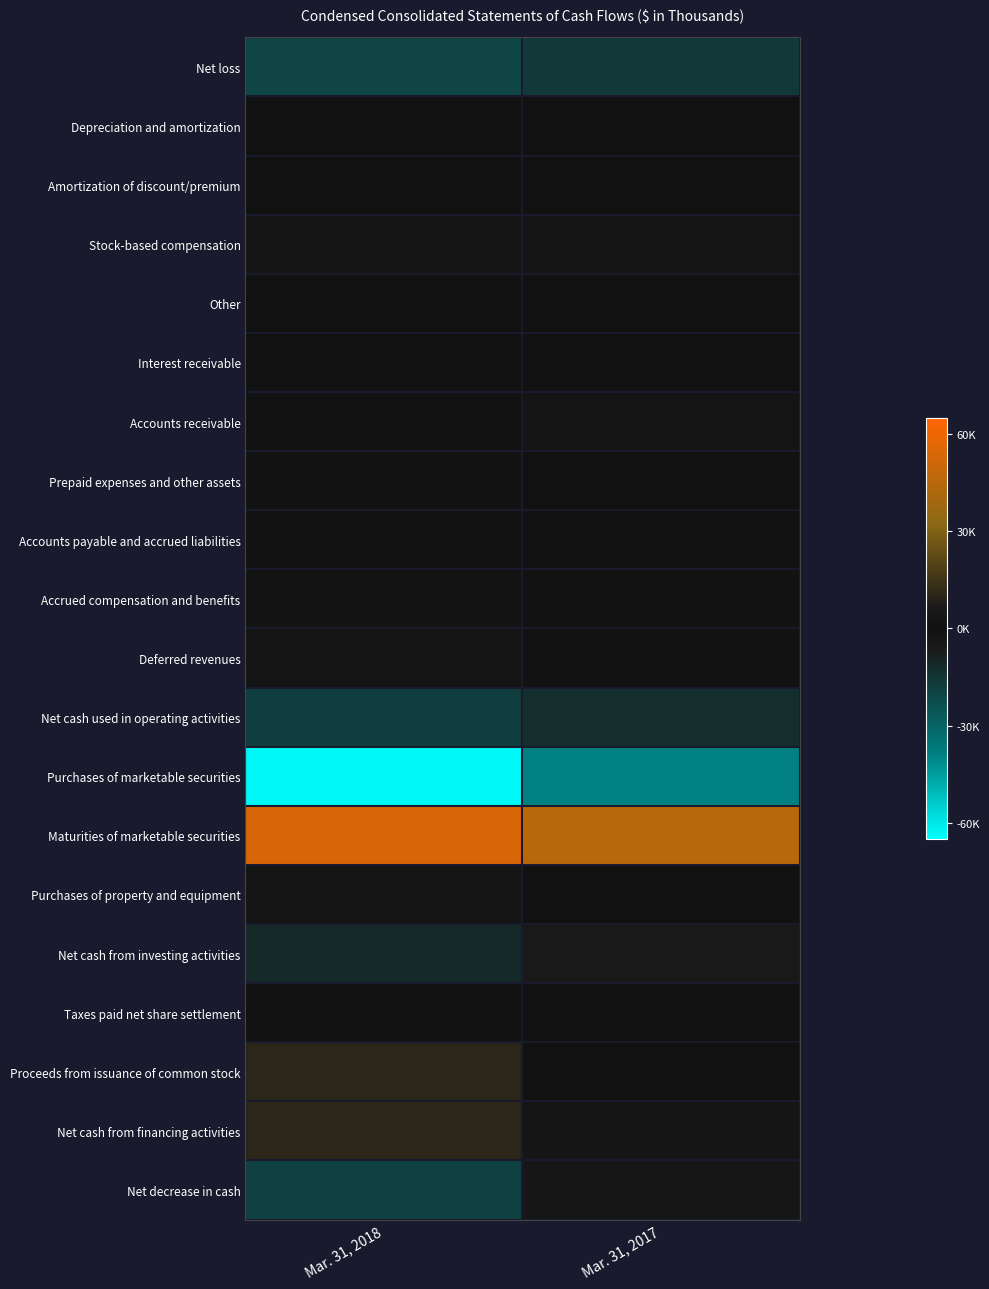

Reading right to left, transcribe all the data shown in this chart.

Net loss: Mar. 31, 2017=-16632	Mar. 31, 2018=-20187
Depreciation and amortization: Mar. 31, 2017=301	Mar. 31, 2018=588
Amortization of discount/premium: Mar. 31, 2017=60	Mar. 31, 2018=-459
Stock-based compensation: Mar. 31, 2017=2788	Mar. 31, 2018=3050
Other: Mar. 31, 2017=72	Mar. 31, 2018=217
Interest receivable: Mar. 31, 2017=-174	Mar. 31, 2018=-133
Accounts receivable: Mar. 31, 2017=2571	Mar. 31, 2018=-232
Prepaid expenses and other assets: Mar. 31, 2017=70	Mar. 31, 2018=-1334
Accounts payable and accrued liabilities: Mar. 31, 2017=-418	Mar. 31, 2018=-77
Accrued compensation and benefits: Mar. 31, 2017=-846	Mar. 31, 2018=-2268
Deferred revenues: Mar. 31, 2017=-870	Mar. 31, 2018=2701
Net cash used in operating activities: Mar. 31, 2017=-13078	Mar. 31, 2018=-18134
Purchases of marketable securities: Mar. 31, 2017=-38973	Mar. 31, 2018=-63401
Maturities of marketable securities: Mar. 31, 2017=45500	Mar. 31, 2018=54450
Purchases of property and equipment: Mar. 31, 2017=-468	Mar. 31, 2018=-2616
Net cash from investing activities: Mar. 31, 2017=6059	Mar. 31, 2018=-11567
Taxes paid net share settlement: Mar. 31, 2017=-4	Mar. 31, 2018=-14
Proceeds from issuance of common stock: Mar. 31, 2017=23	Mar. 31, 2018=10597
Net cash from financing activities: Mar. 31, 2017=3444	Mar. 31, 2018=10583
Net decrease in cash: Mar. 31, 2017=-3575	Mar. 31, 2018=-19118